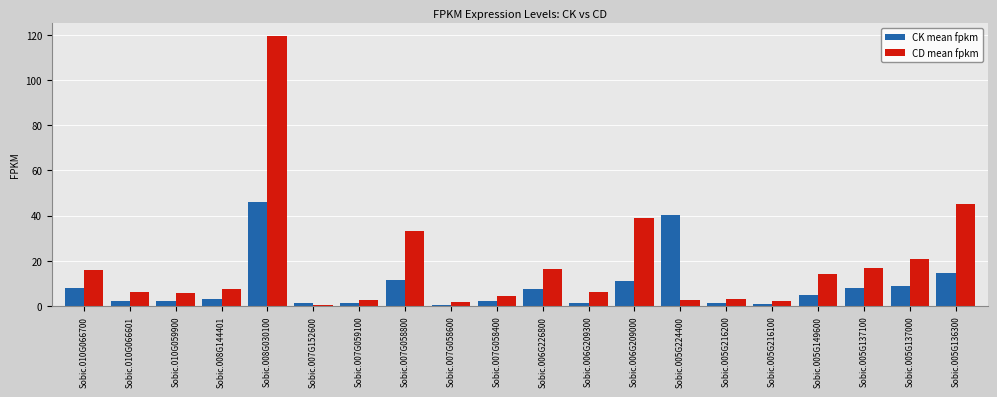

What is the minimum value for CK mean fpkm?

0.6